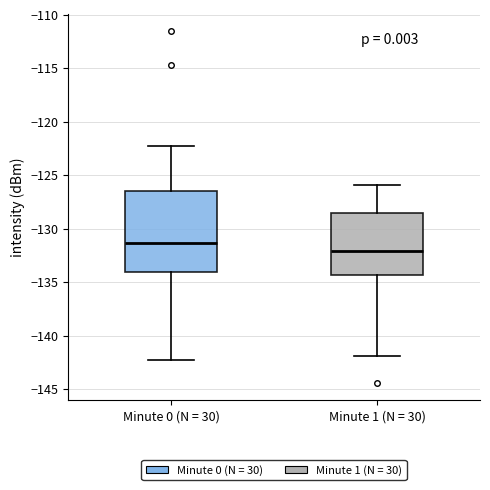

Where does the lower whisker of the box for Minute 0 (N = 30) end on the y-axis? The values are not printed on the chart, so give them approximately, as read against the axis.

-142.5